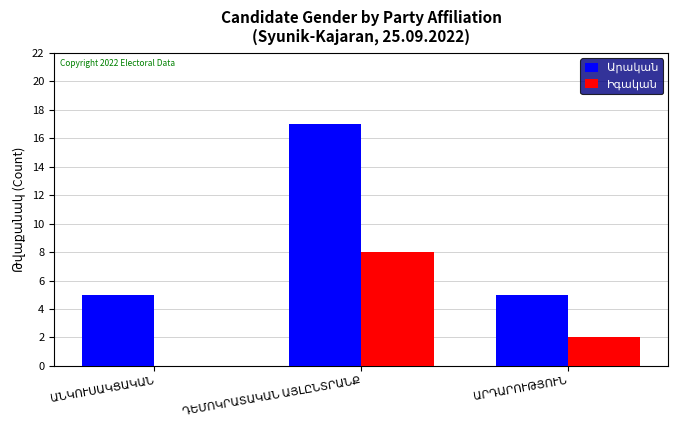

What is the average value of the Իգական series?

3